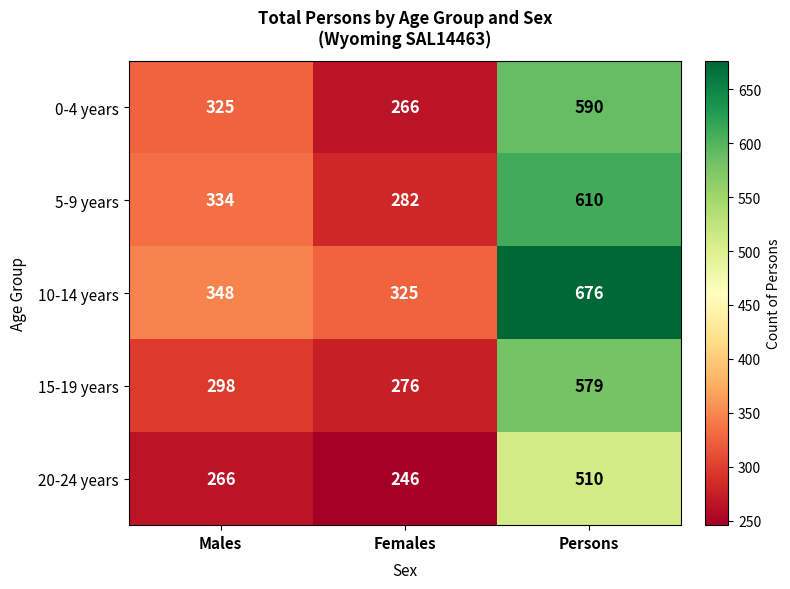

Between Males and Females, which series saw the biggest shift?

0-4 years